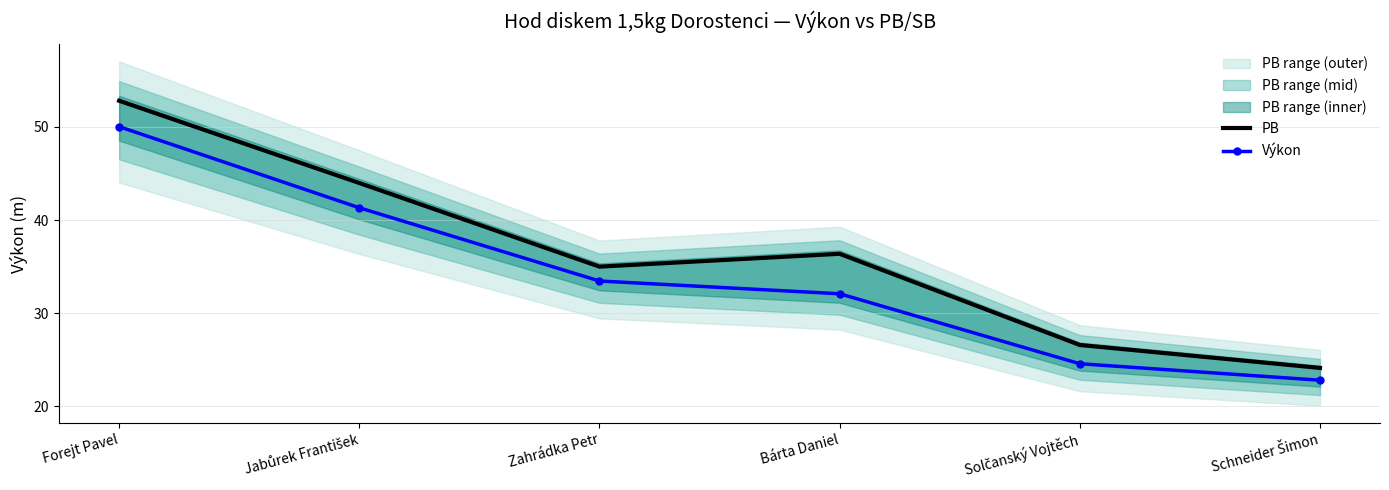

At how many categories does at least one series exceed 48?

1